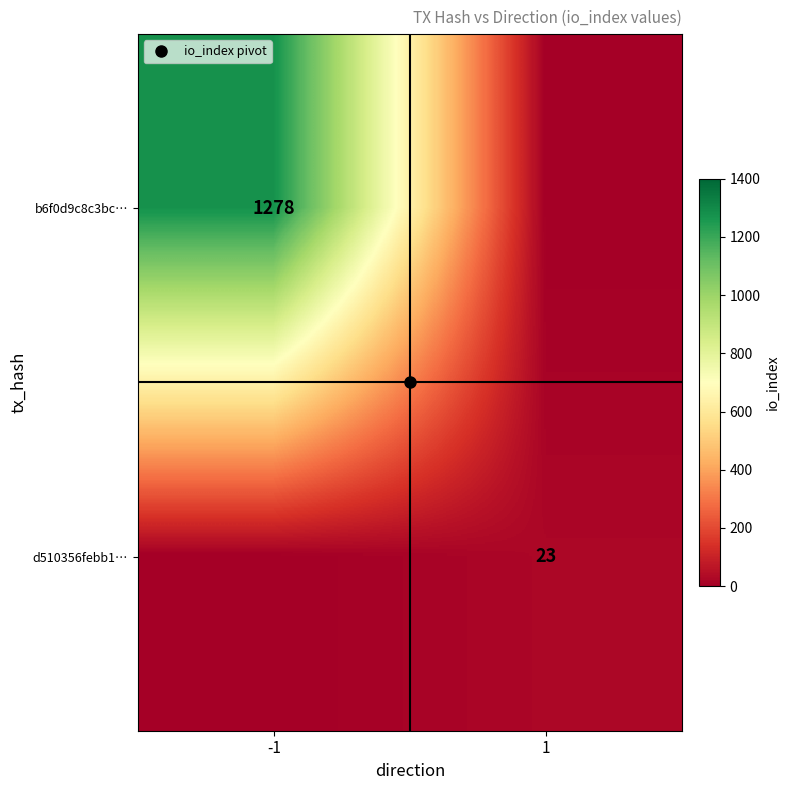

The value of b6f0d9c8c3bc… at -1 is 1278. True or false?

True